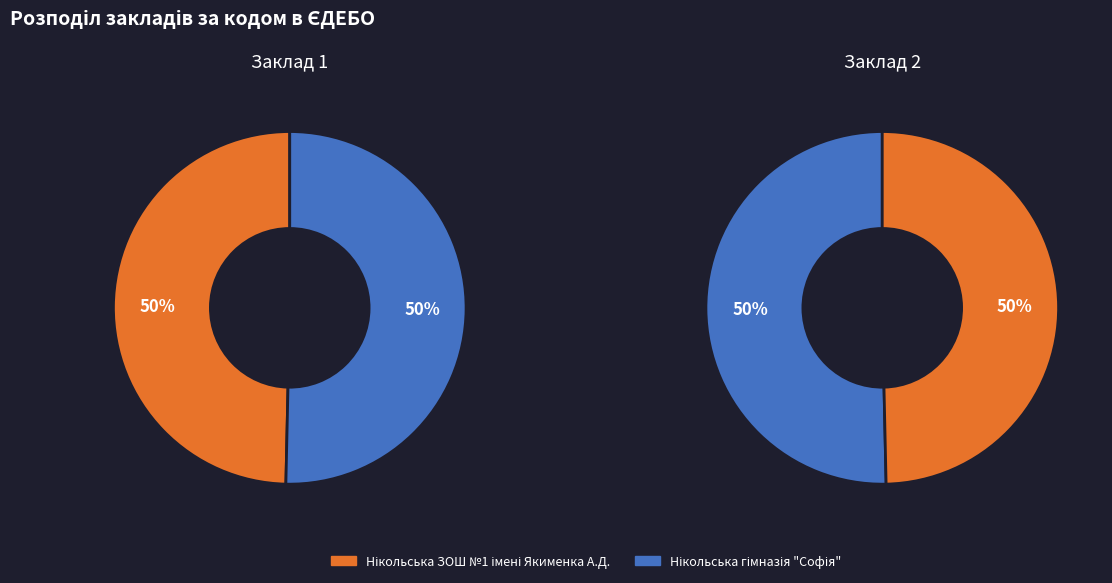

Which category has the biggest portion of the pie?

Нікольська гімназія "Софія"